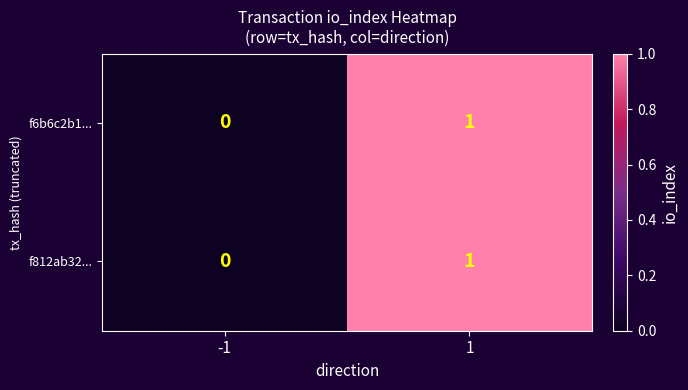

List the labels in order of f812ab32... value, smallest first.

-1, 1